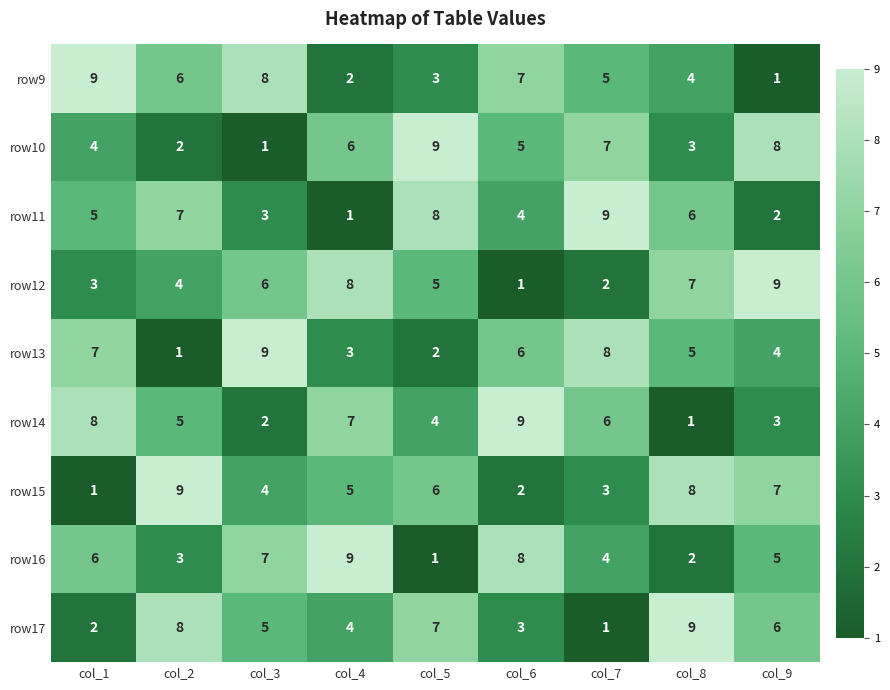

What is the spread (max minus min) of values at col_5?

8